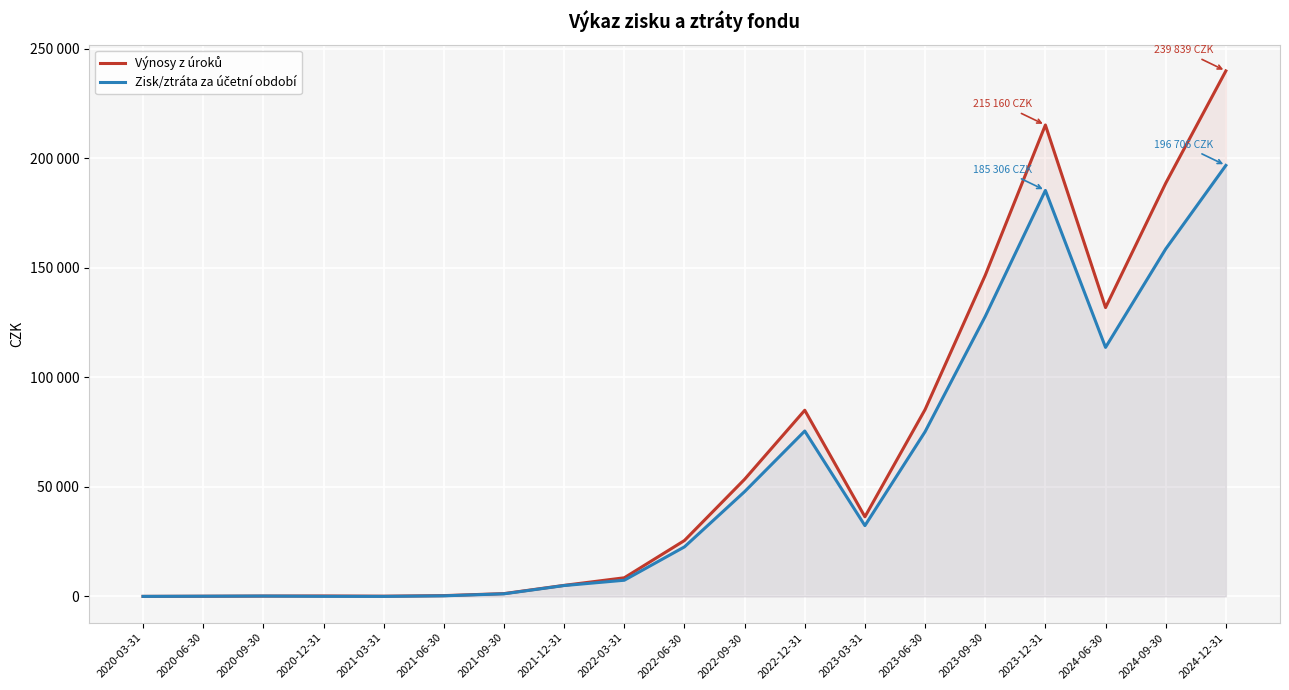

True or false: Zisk/ztráta za účetní období and Výnosy z úroků cross at least once.

False